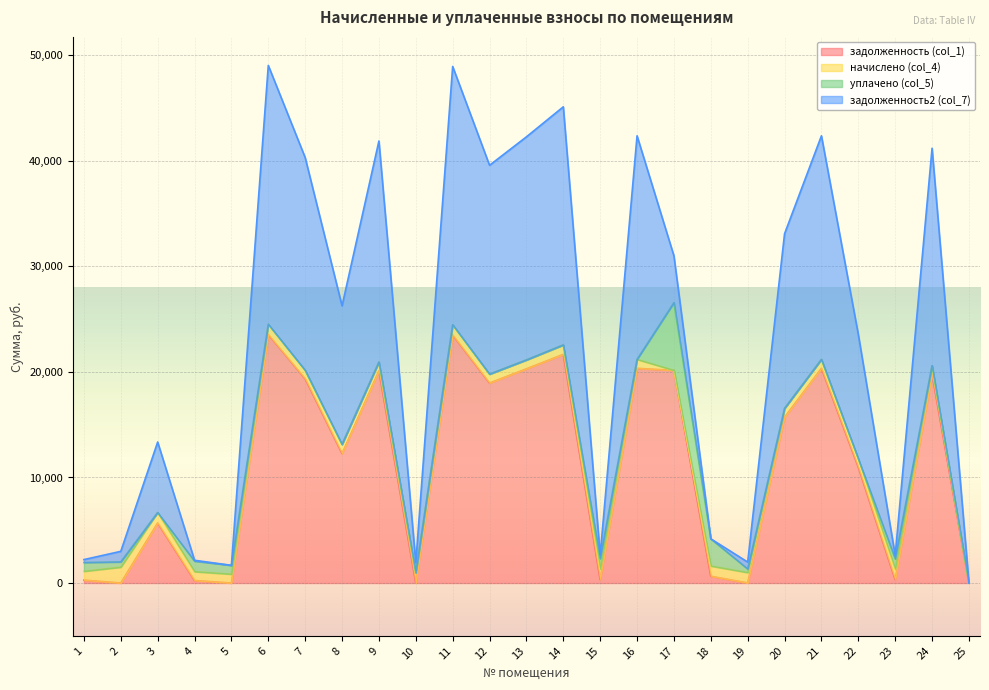

Where do задолженность2 (col_7) and уплачено (col_5) first cross each other?

1 and 2